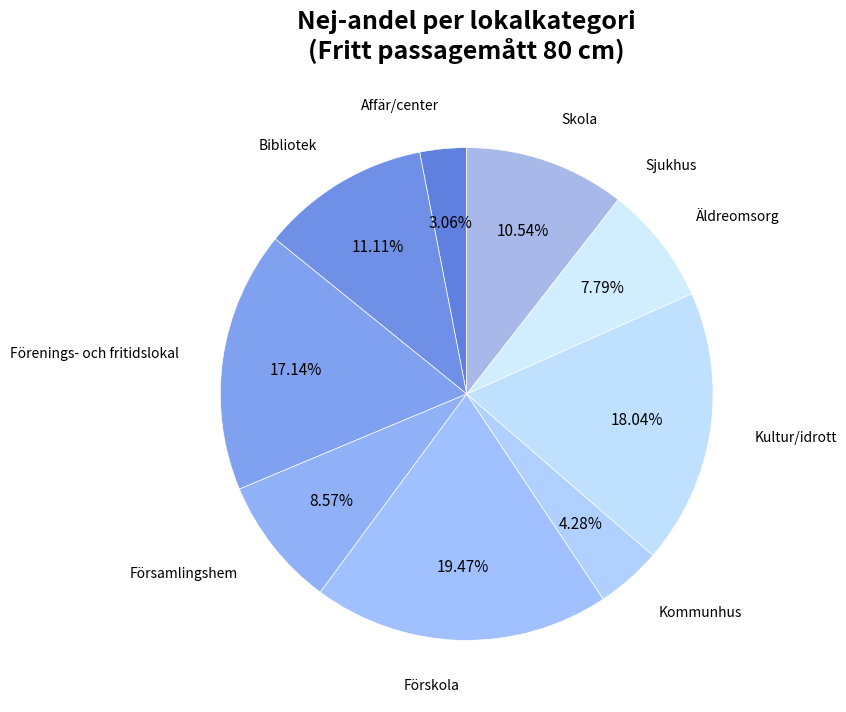

Is the sum of Bibliotek and Förskola greater than half?

No